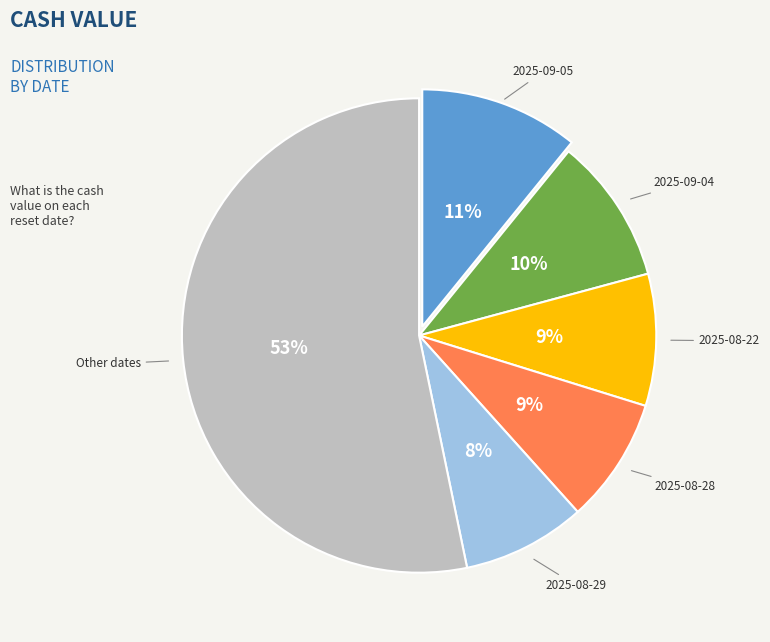

Does any single category account for the majority?

Yes